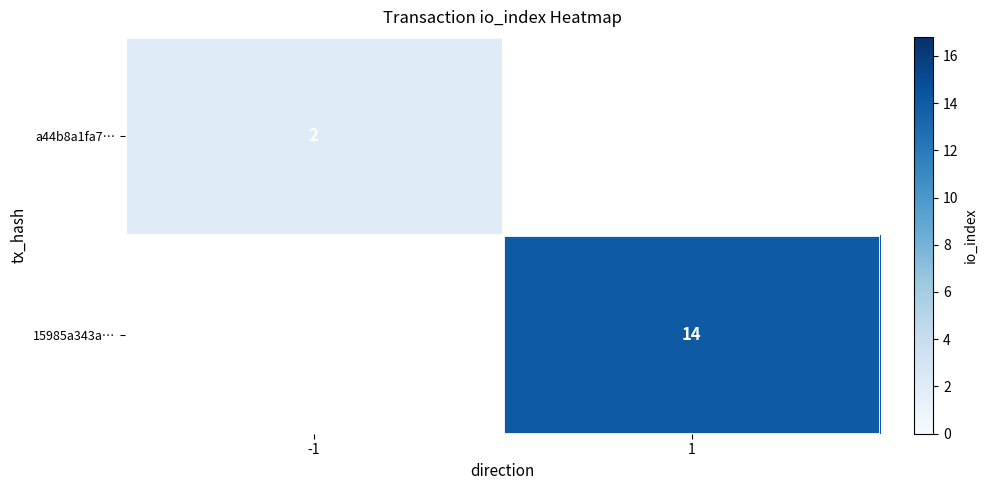

Is the value of a44b8a1fa7… at -1 greater than the value of 15985a343a… at 1?

No